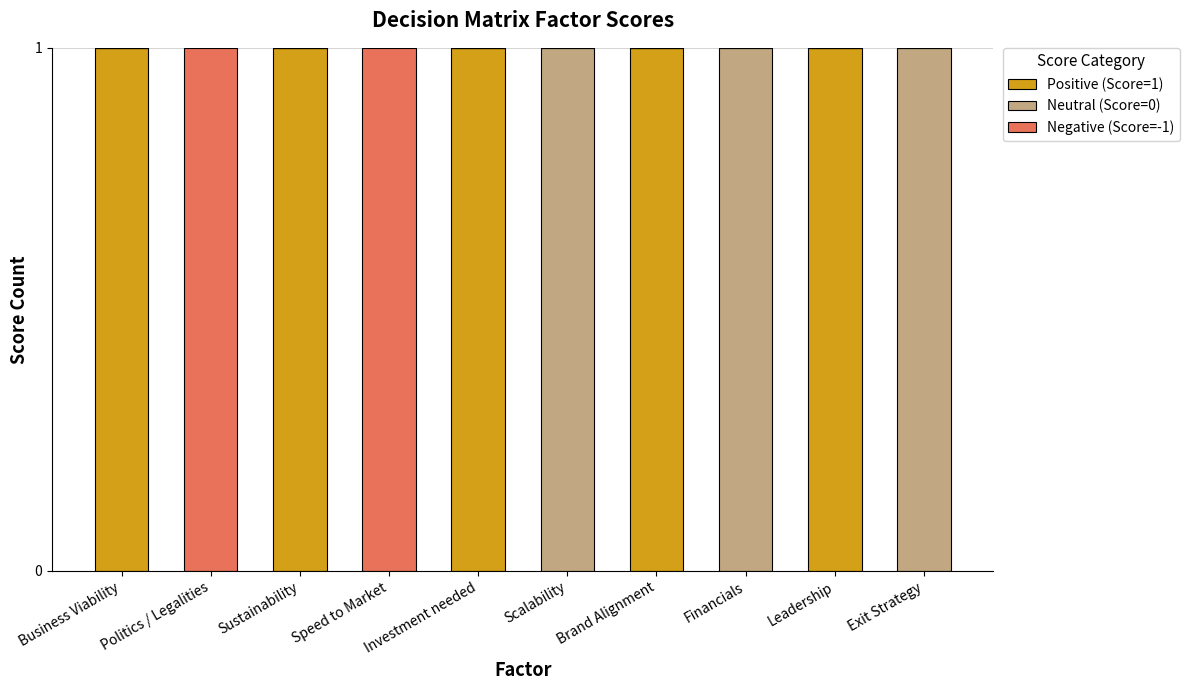

Count the number of categories in the chart.

10